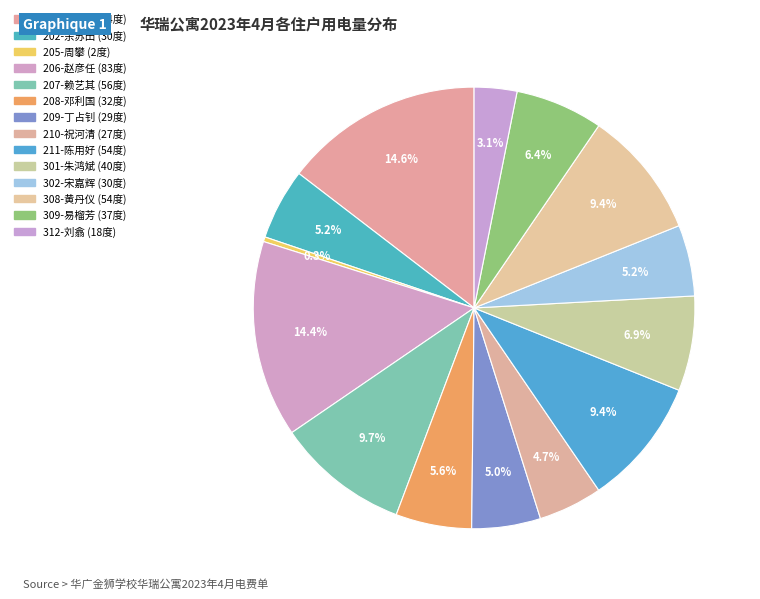

Does any single category account for the majority?

No